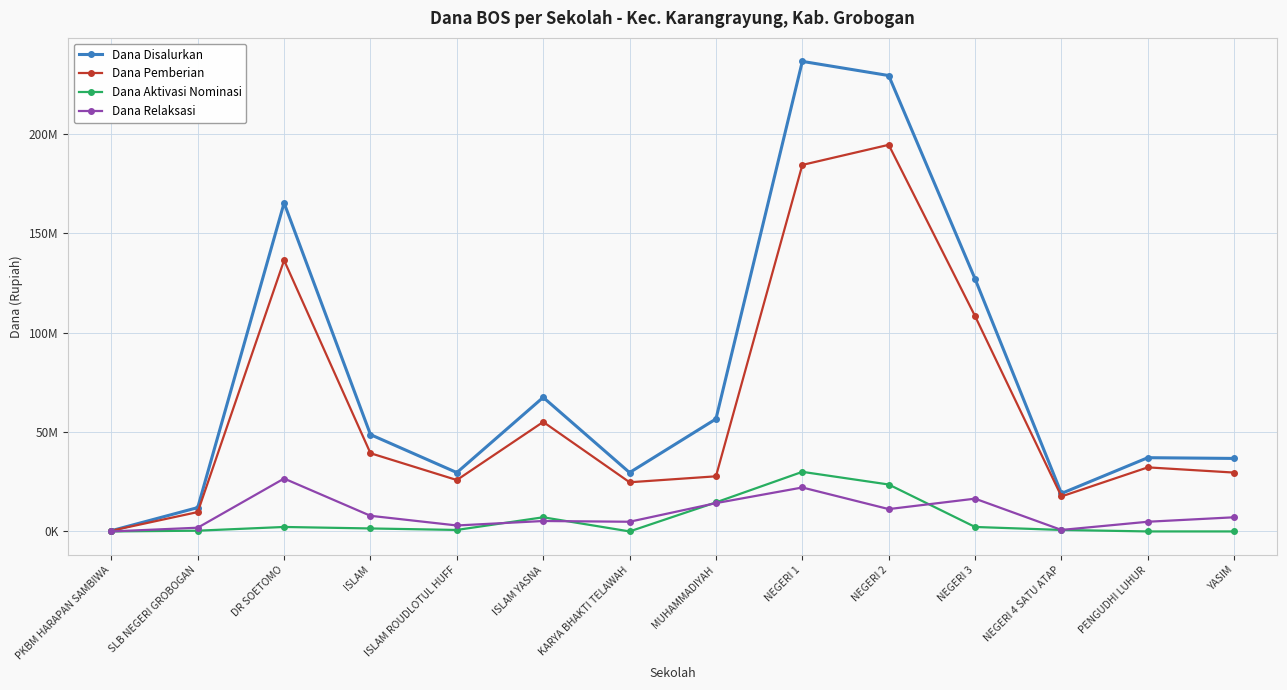

Where is the first local minimum for Dana Disalurkan?

ISLAM ROUDLOTUL HUFF